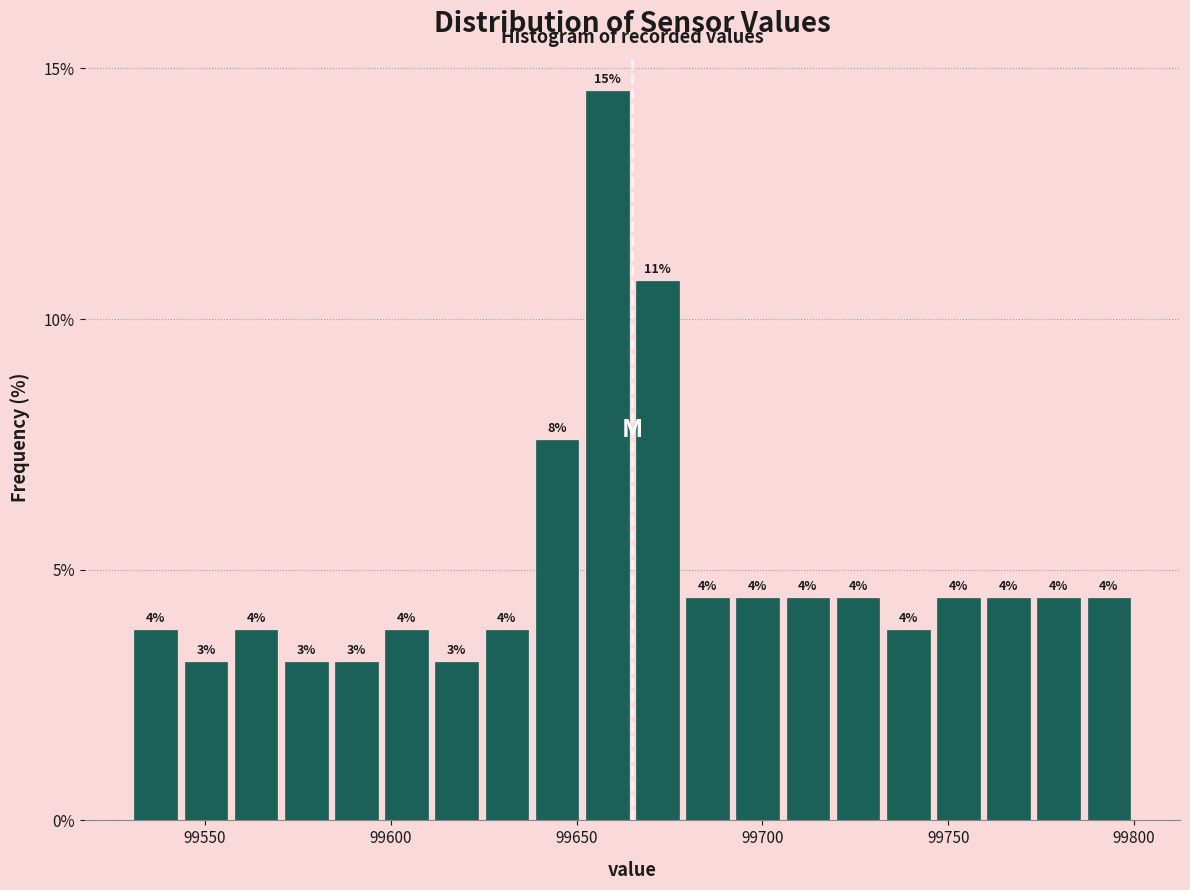

Around what value on the x-axis is the tallest bar? Give the approximate position of its centre, as read against the axis.

99660